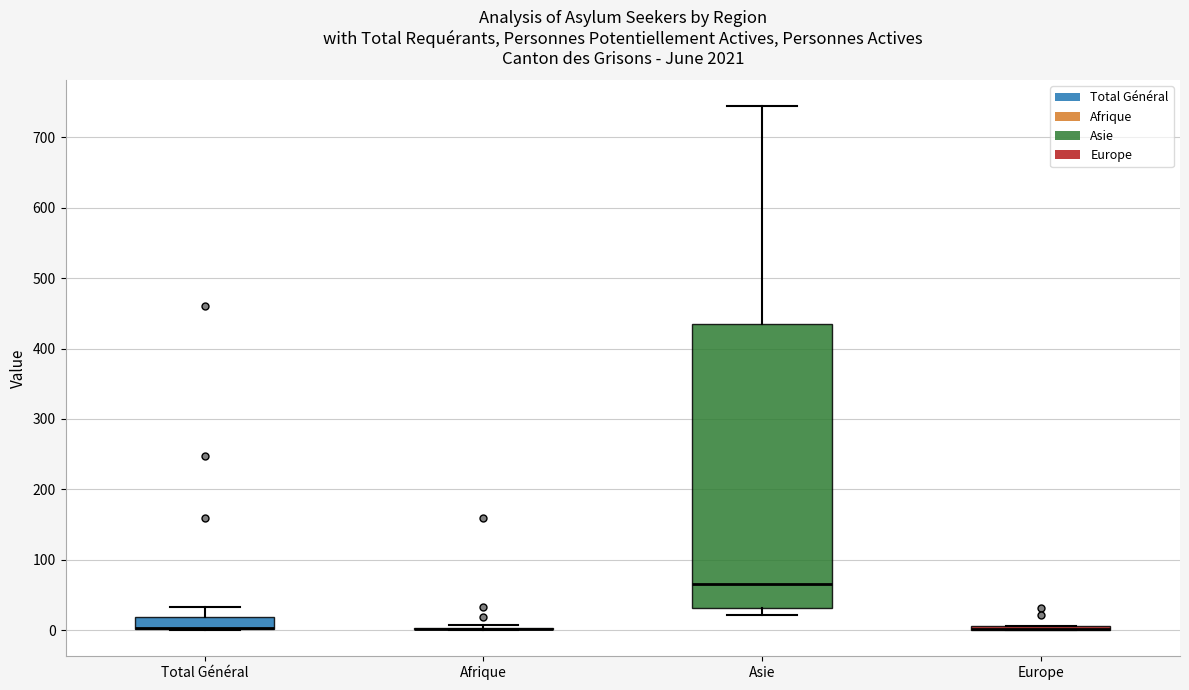

Comparing the boxes themselves (not the whiskers), which one is the tallest?

Asie